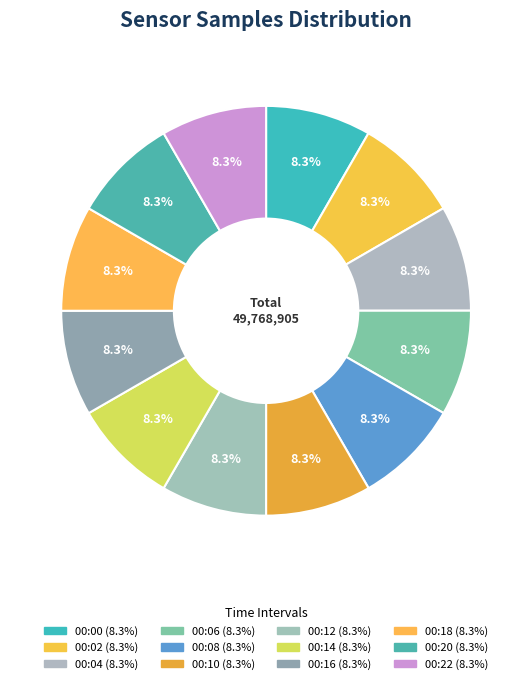

Is there a majority slice in this chart?

No